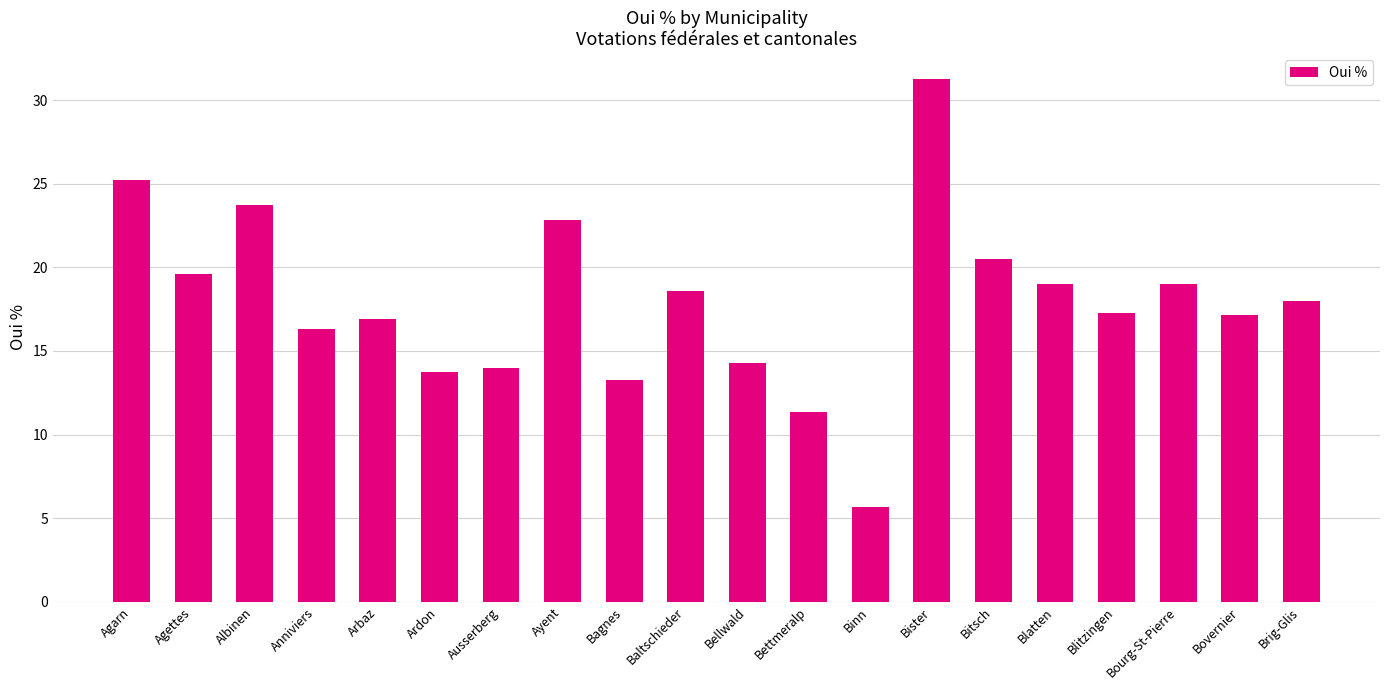

What is the sum of the values at Ayent and Blitzingen?

40.1